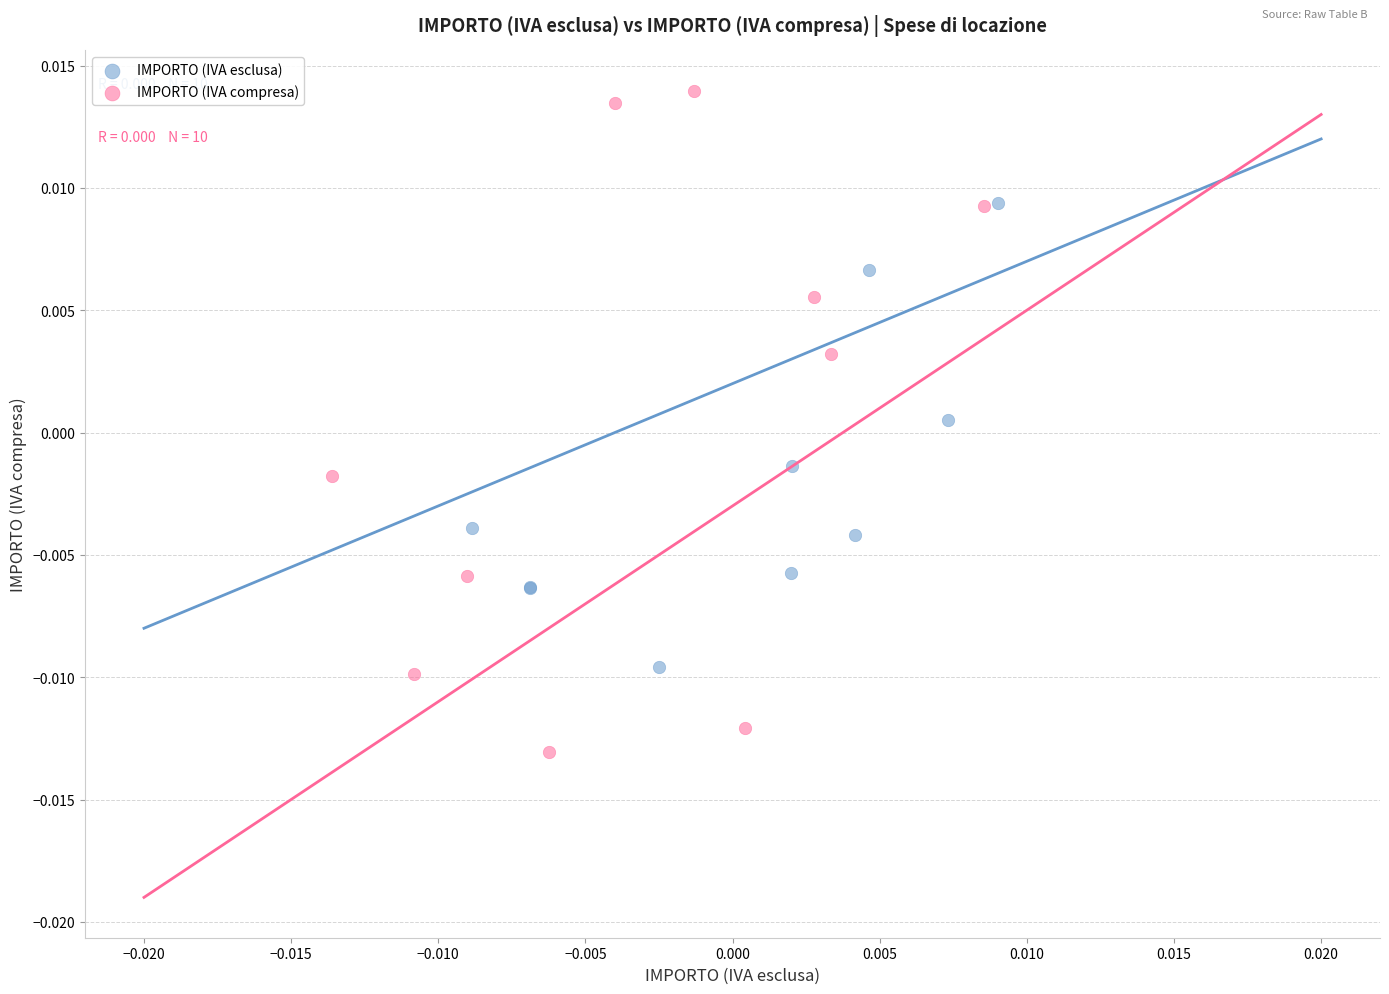

Which series reaches the minimum Y coordinate?

IMPORTO (IVA compresa)